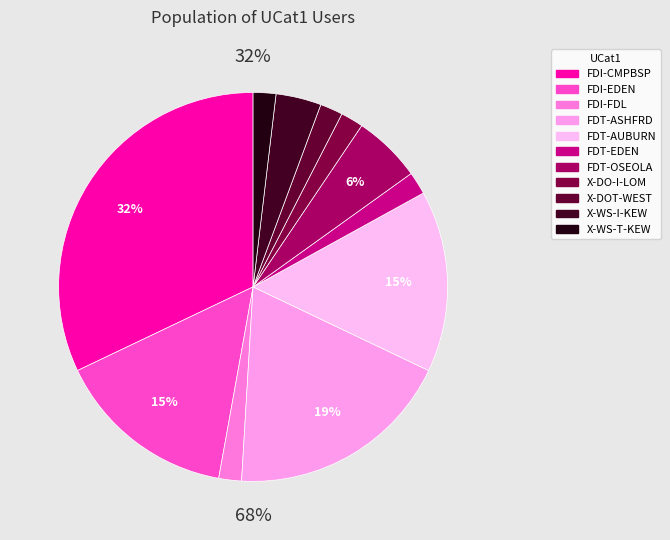

Which category has the smallest portion of the pie?

FDI-FDL